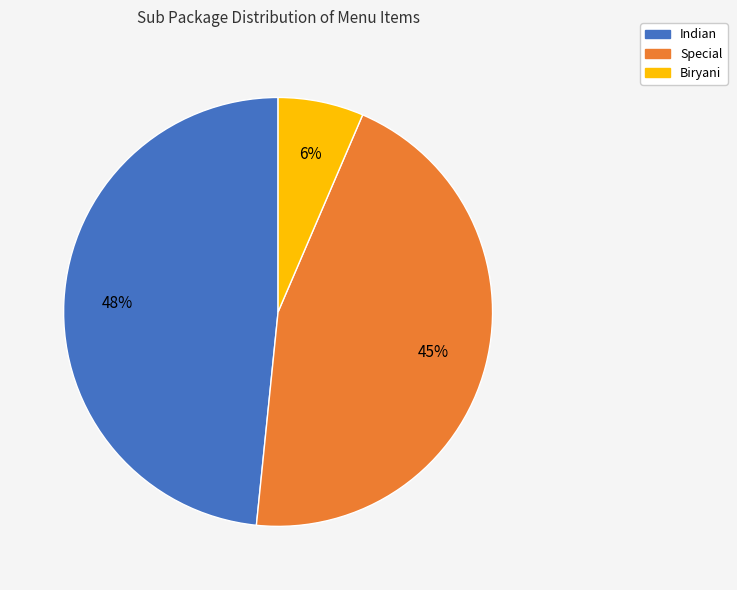

Do Indian and Special together represent more than half of the pie?

Yes